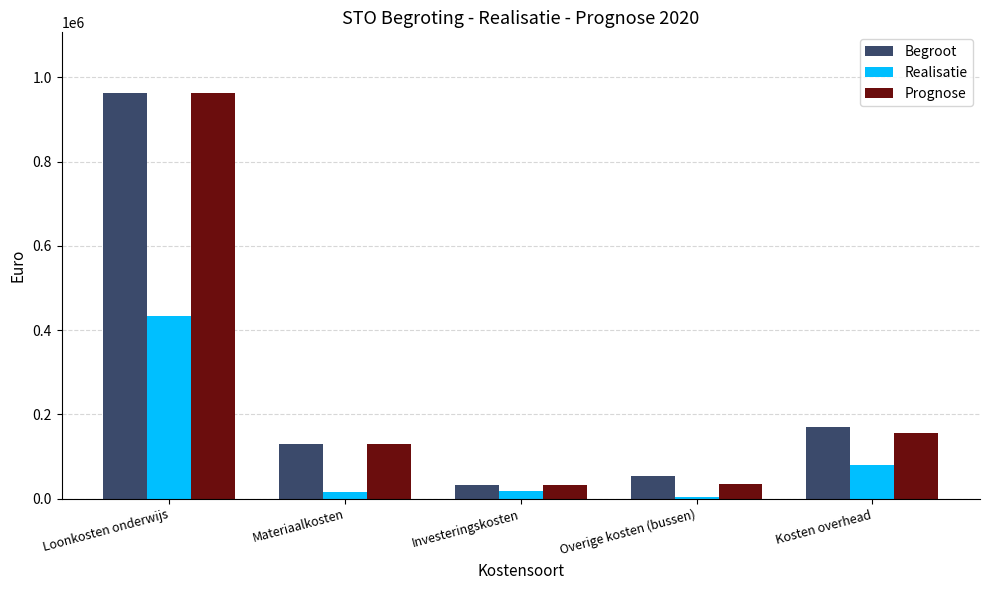

At which label is Realisatie closest to 218439?

Kosten overhead